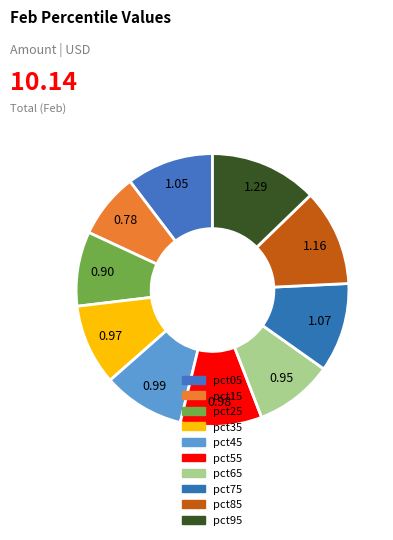

Does pct45 account for over 50% of the chart?

No